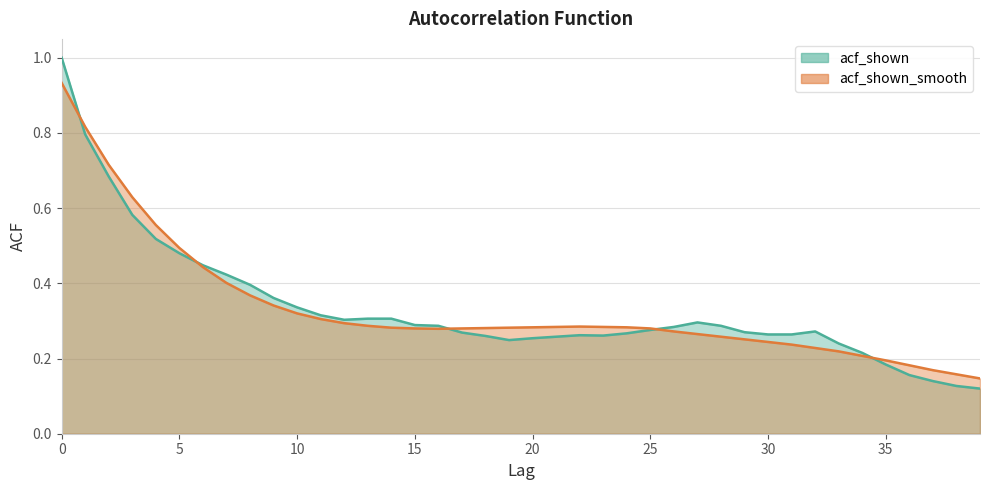

At which category does acf_shown_smooth reach its first local valley?

16